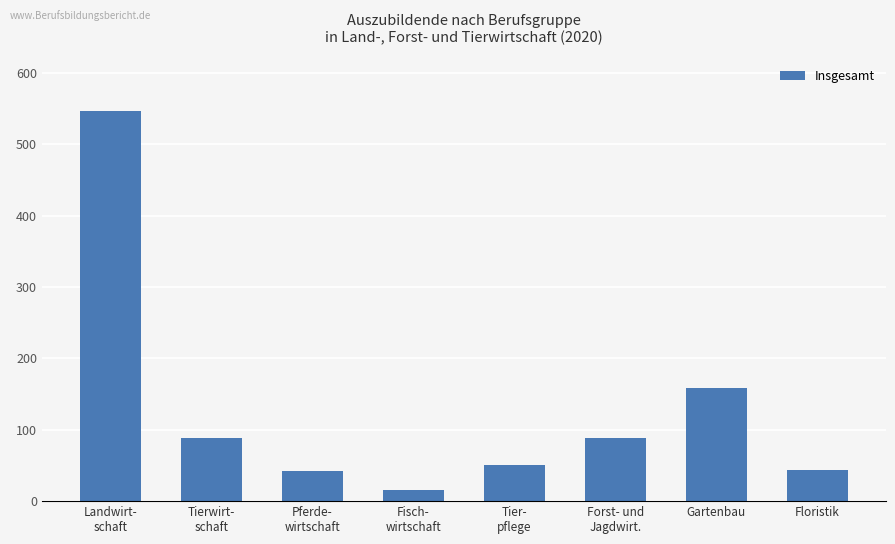

What is the average value?

129